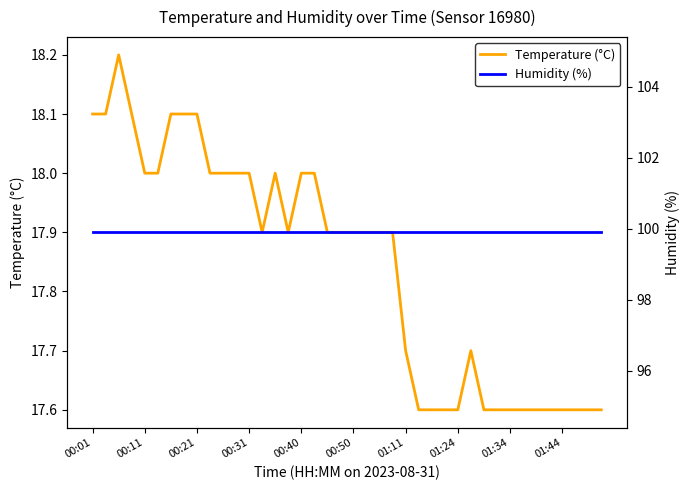

What is the maximum value for Temperature (°C)?

18.2